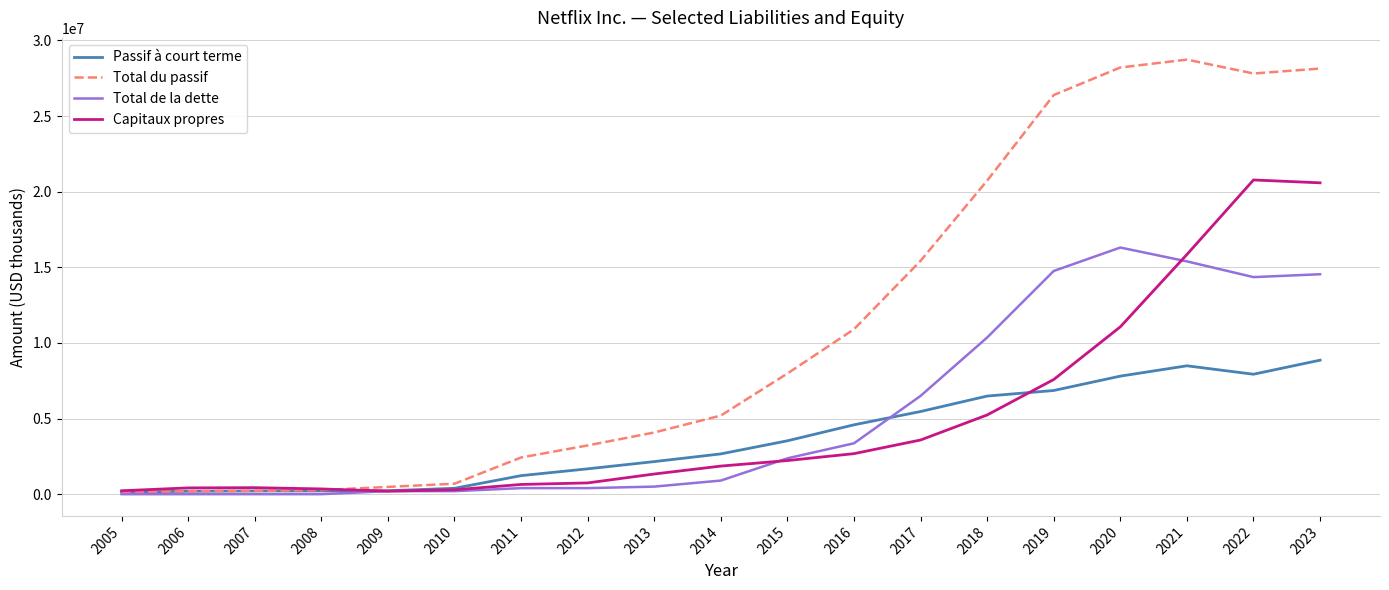

Which series has the largest total across all categories?

Total du passif